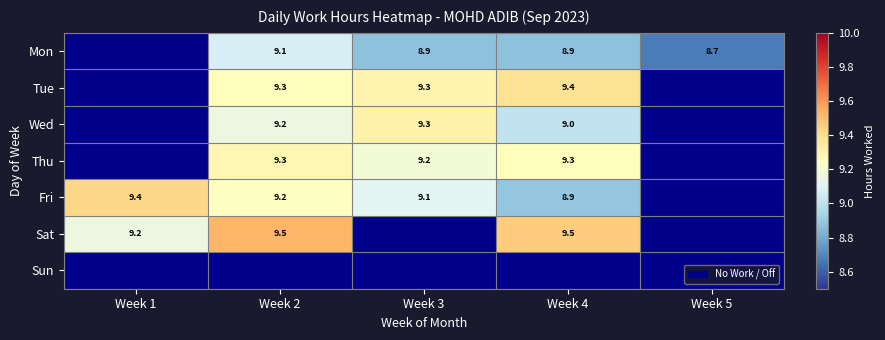

Is the value of Sat at Week 2 greater than the value of Wed at Week 3?

Yes